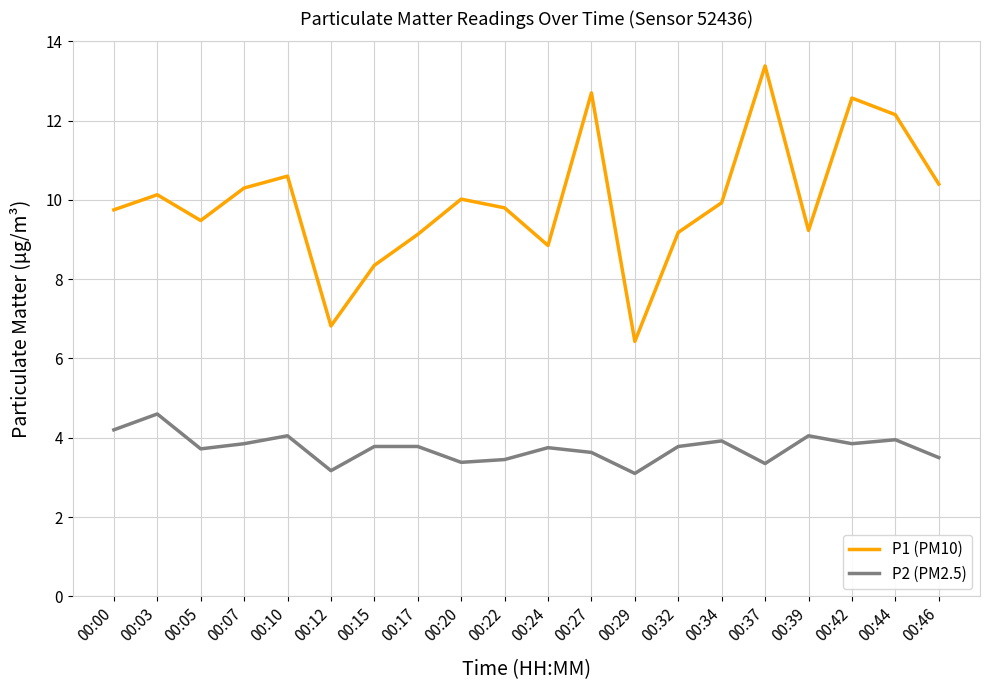

What is the sum of the P2 (PM2.5) values at 00:22 and 00:32?

7.2